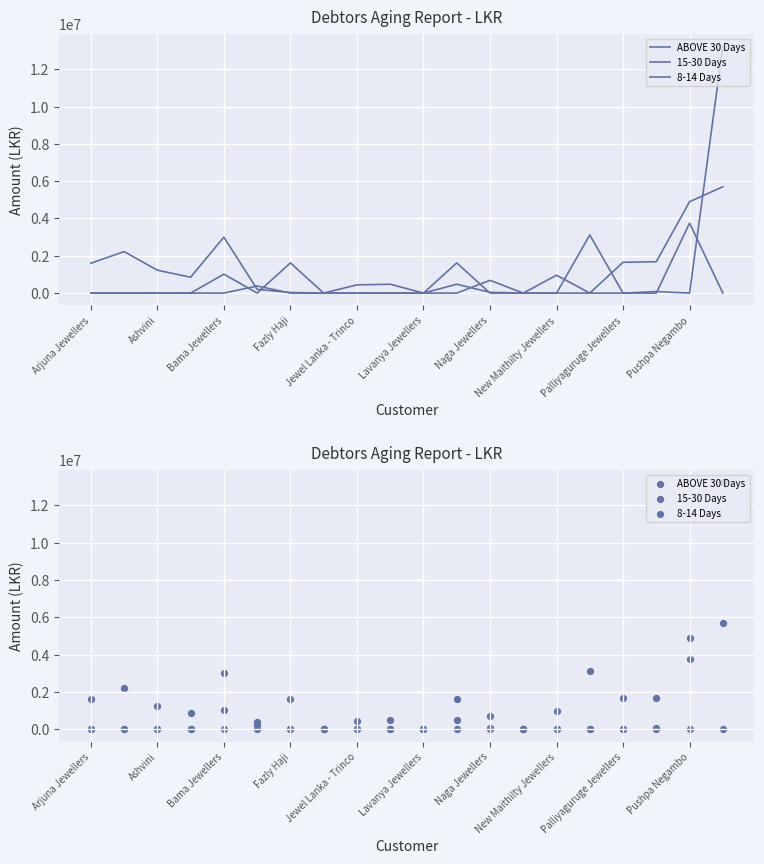

Which series reaches the minimum Y coordinate?

ABOVE 30 Days